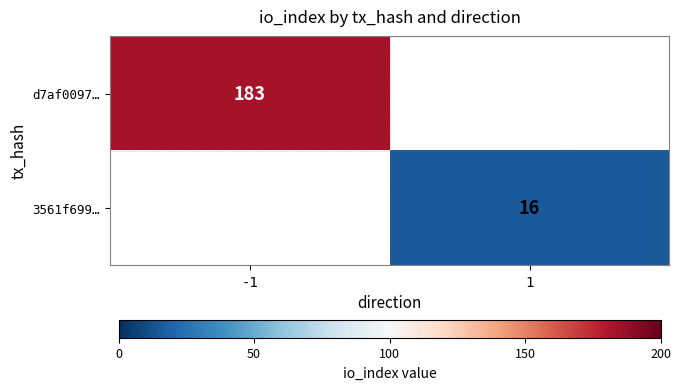

The 3561f699… series shows 28 at 1. True or false?

False